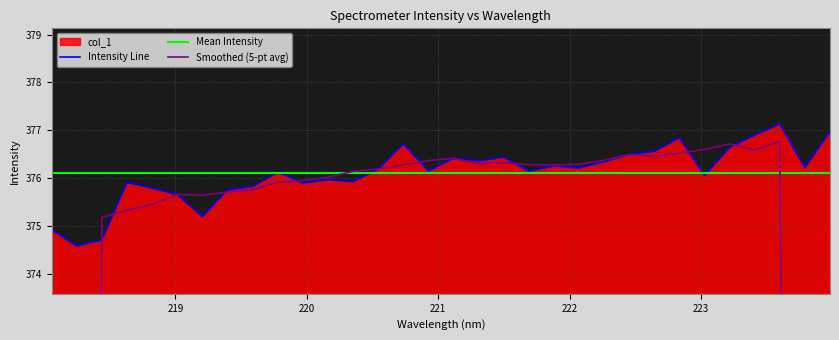

What is the difference between the second highest and second lowest values?

2.3